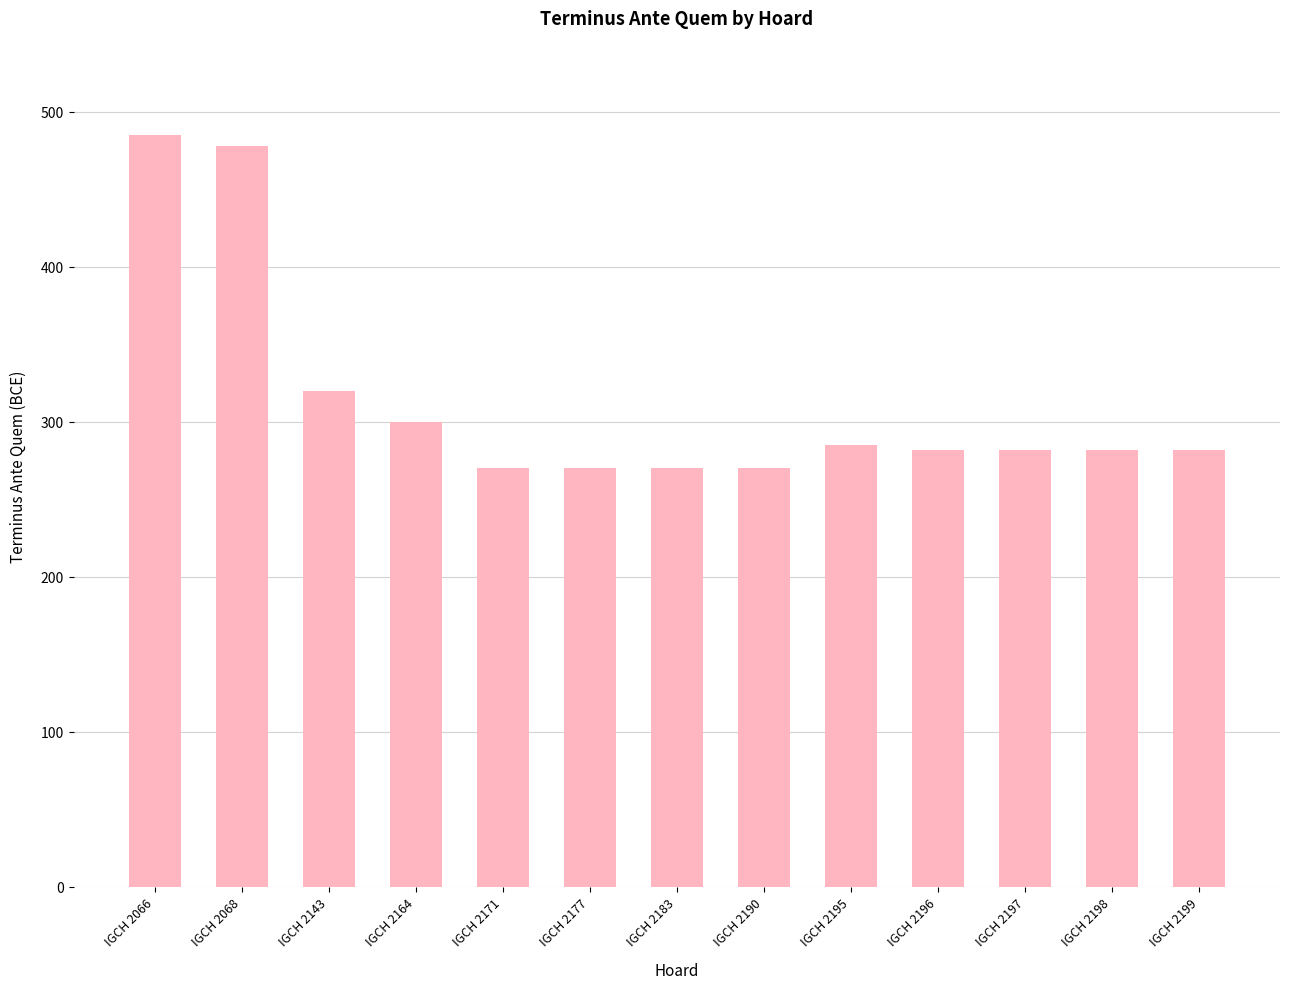

What is the greatest value displayed?

485